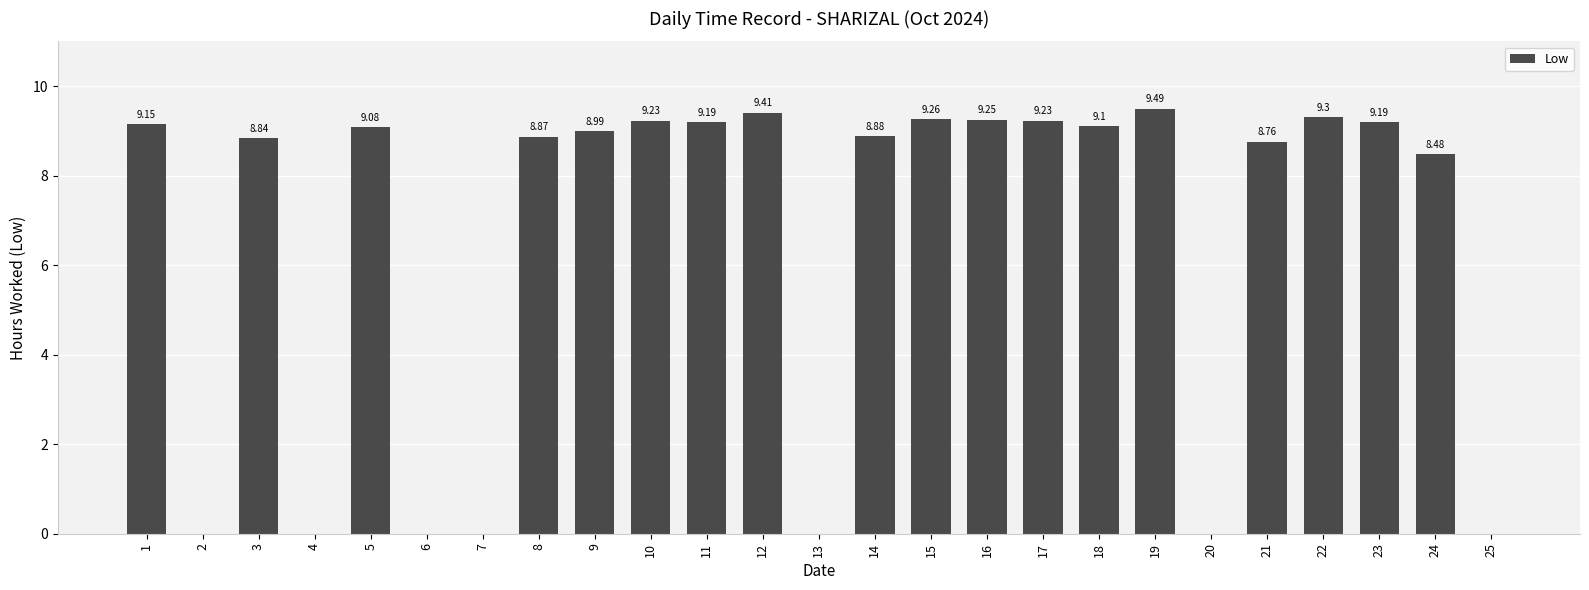

What is the change in value from 13 to 24?

+8.5